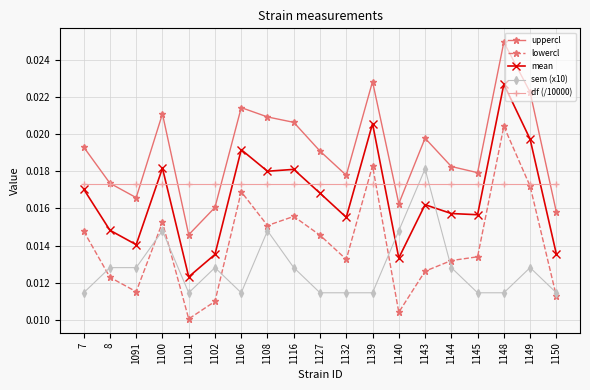

True or false: uppercl and mean cross at least once.

False